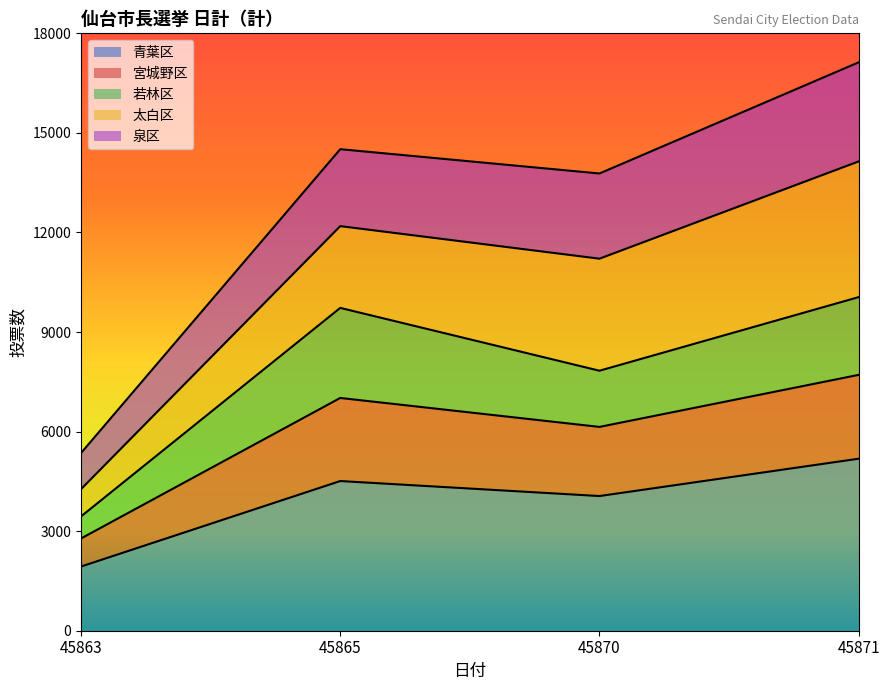

In 青葉区, how many points are lower than both neighbors (excluding endpoints)?

1